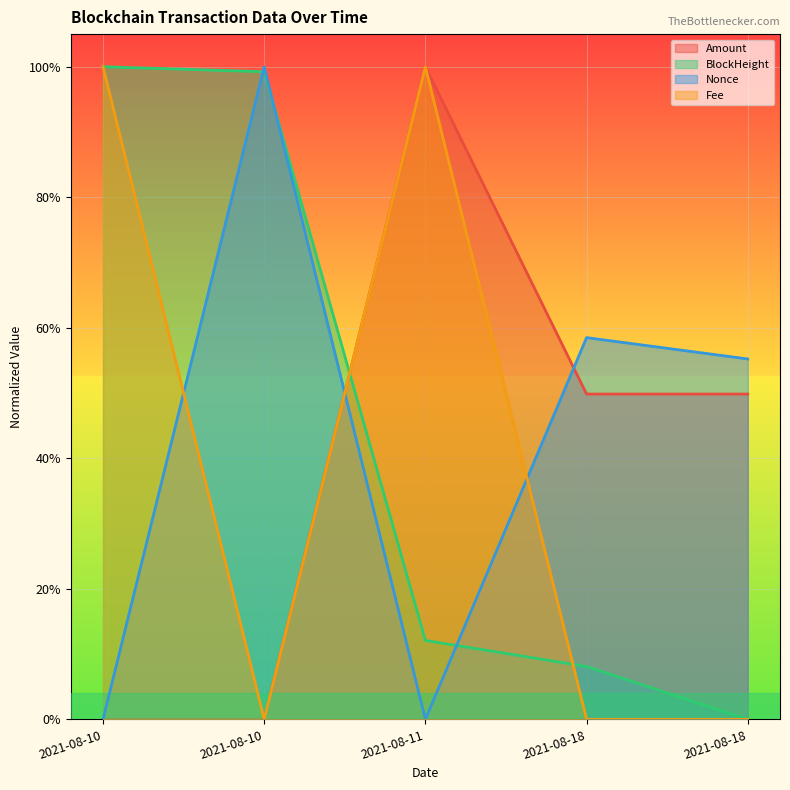

What is the greatest value displayed?

1.0